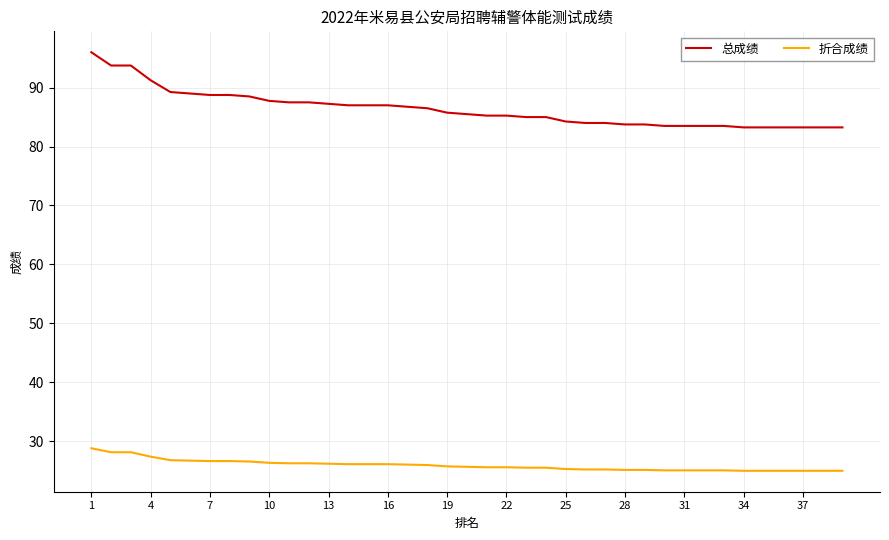

What are all the series names shown in the legend?

总成绩, 折合成绩